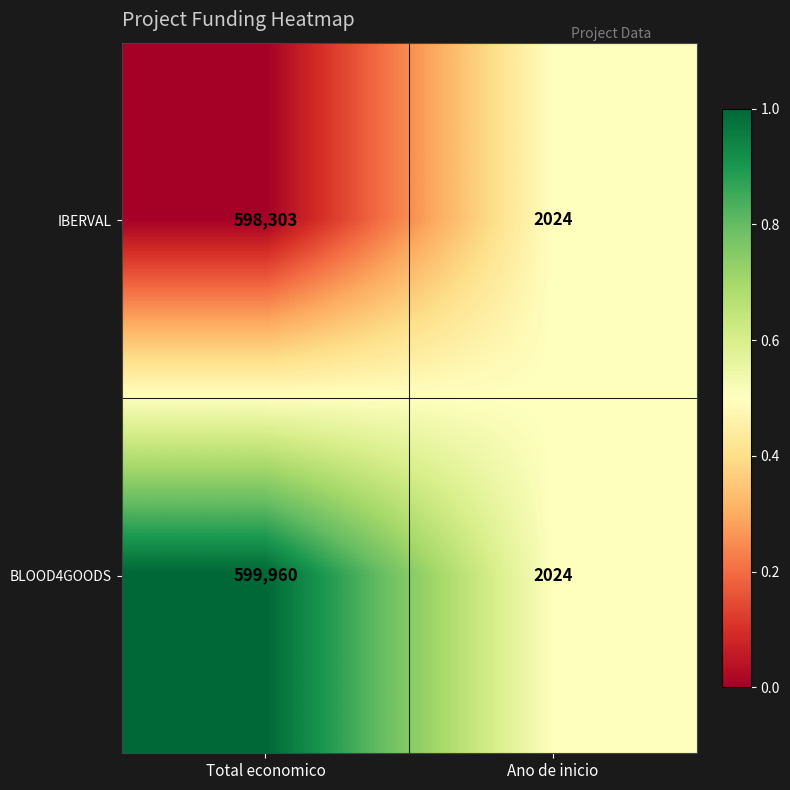

Which series has the widest spread of values?

BLOOD4GOODS